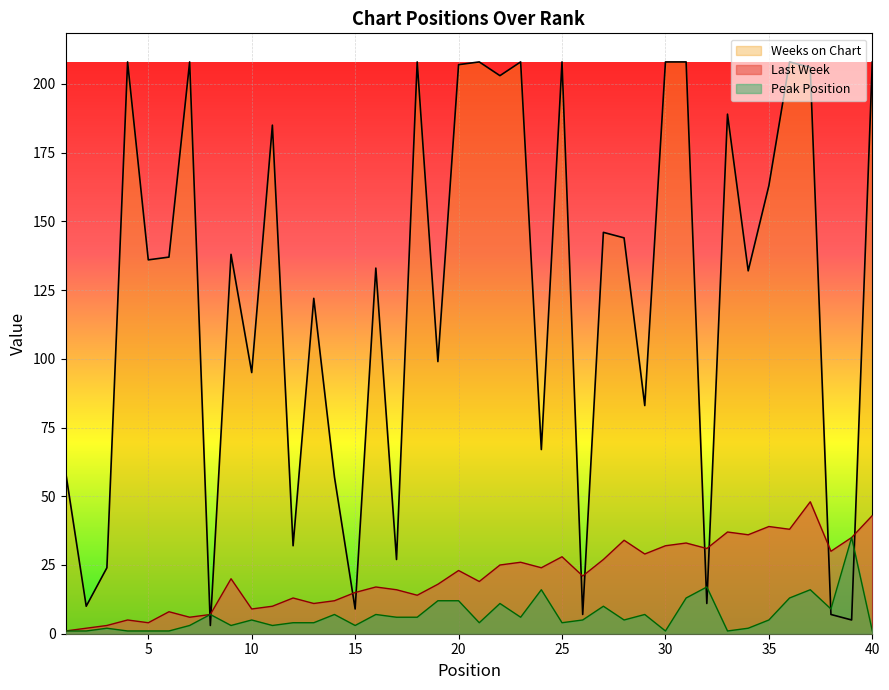

Read the Last Week value at 18, to the nearest 5.

15